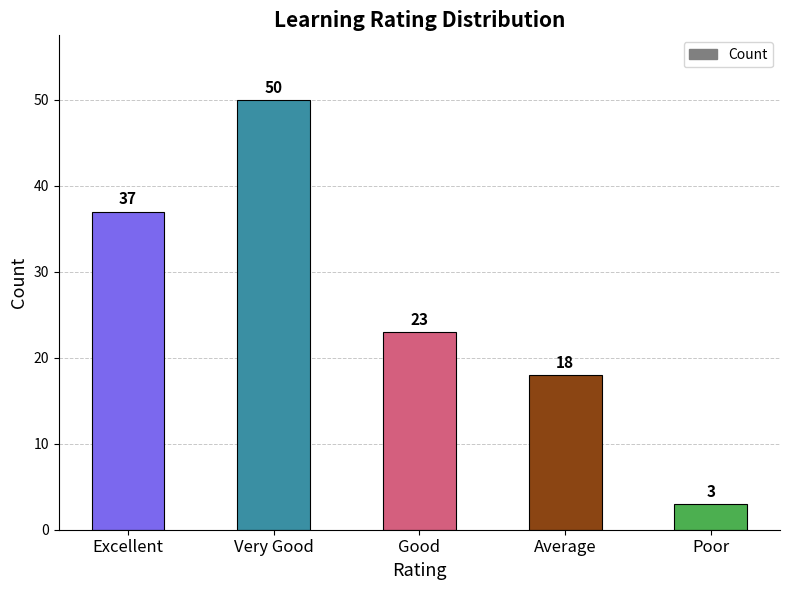

The chart shows a value of 37 at Excellent. True or false?

True